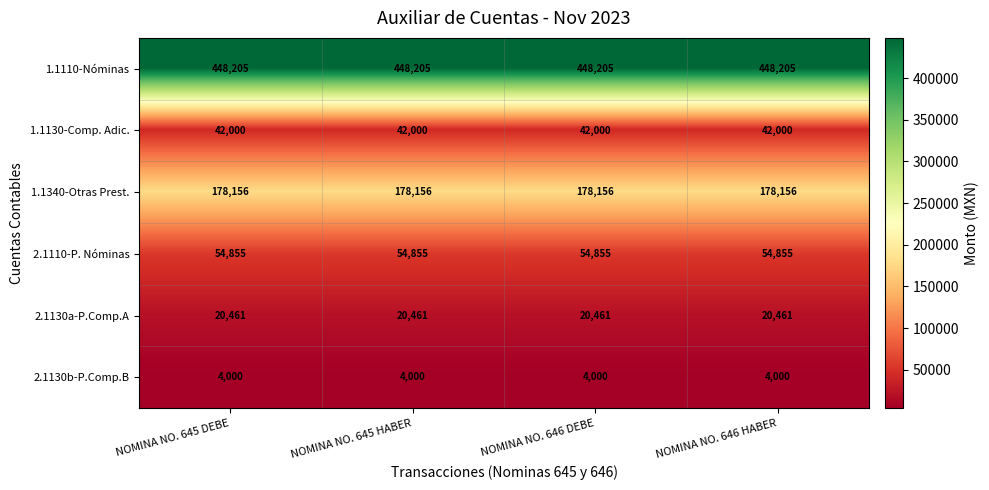

Is it true that 2.1130a-P.Comp.A equals 9507 at NOMINA NO. 645 HABER?

False